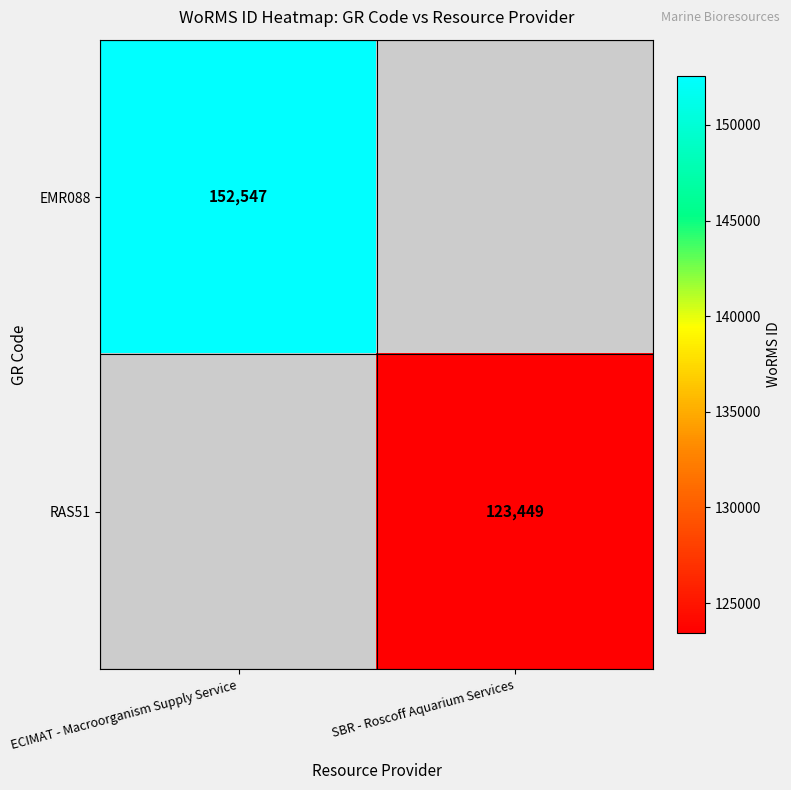

The EMR088 series shows 268703 at ECIMAT - Macroorganism Supply Service. True or false?

False